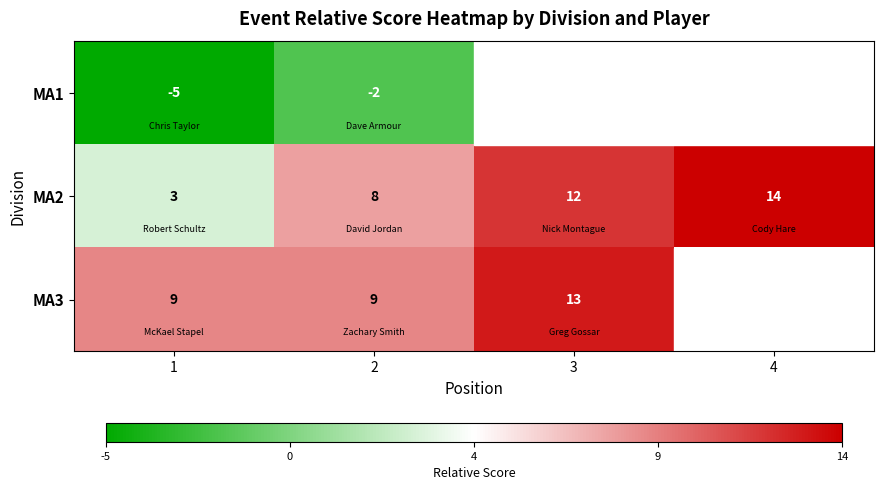

The value of MA1 at 2 is -1. True or false?

False